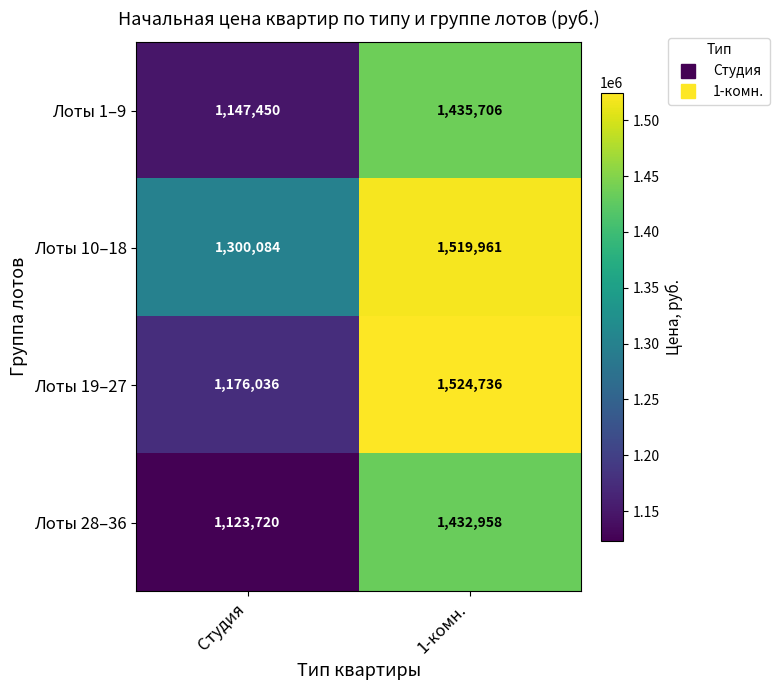

Read the Лоты 10–18 value at 1-комн..

1519961